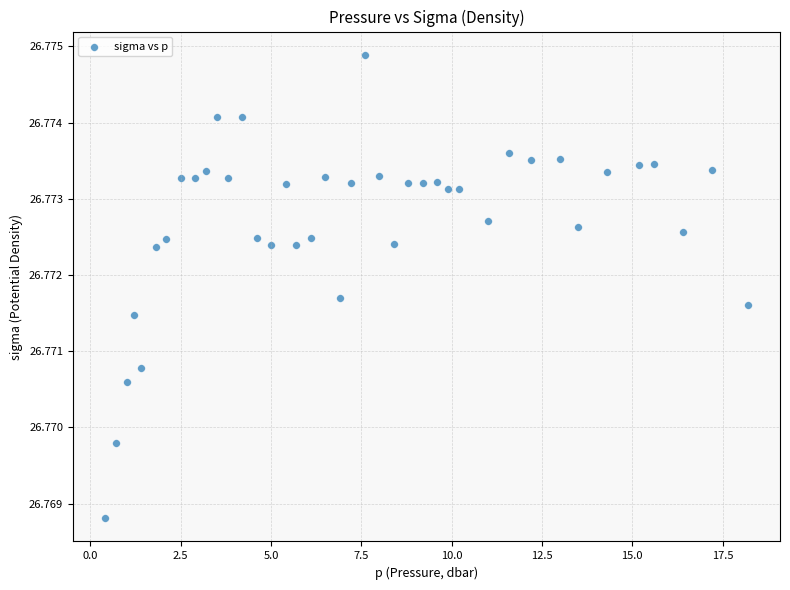

What is the range of X values (max minus min)?

17.8